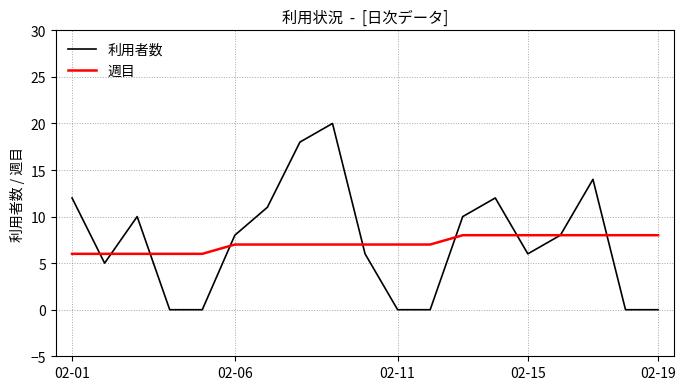

Reading left to right, list all the values displayed in this chart.

利用者数: 12	5	10	0	0	8	11	18	20	6	0	0	10	12	6	8	14	0	0
週目: 6	6	6	6	6	7	7	7	7	7	7	7	8	8	8	8	8	8	8